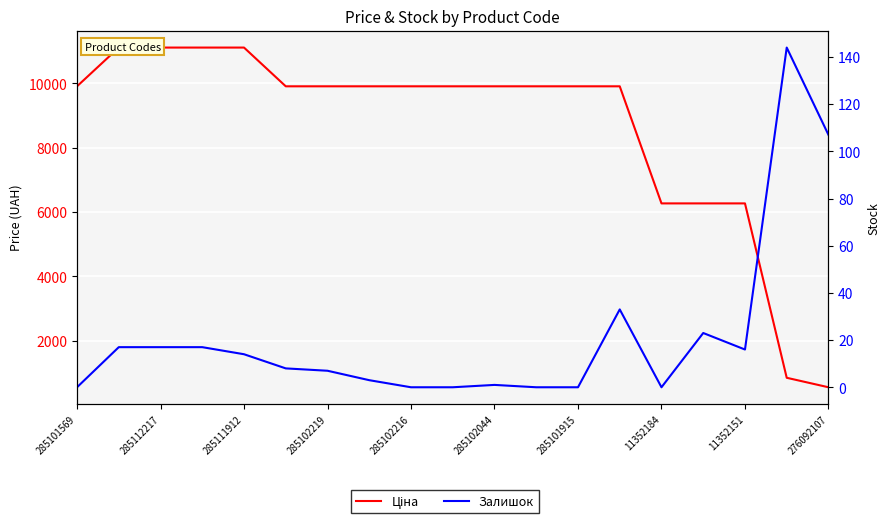

What is the difference between the maximum and minimum values in the Залишок series?

144.0